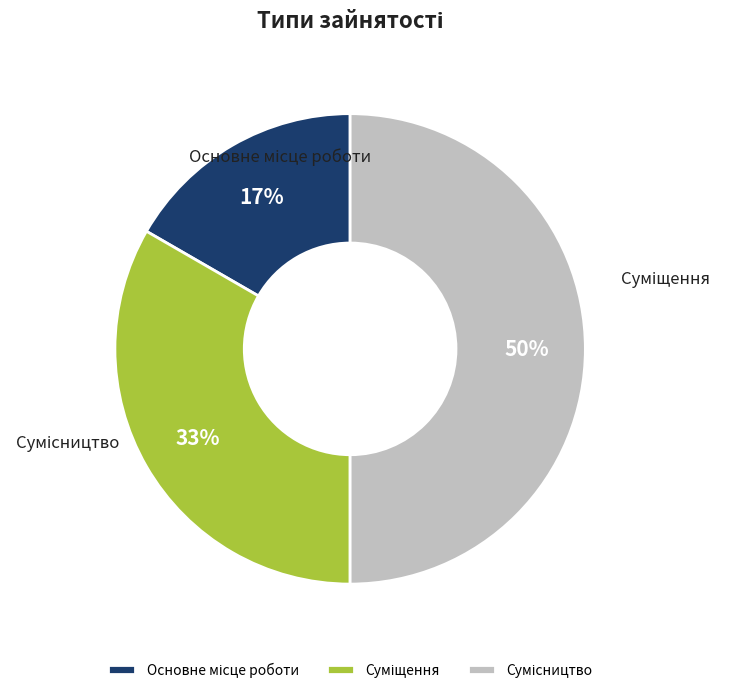

Which slice is the largest?

Сумісництво